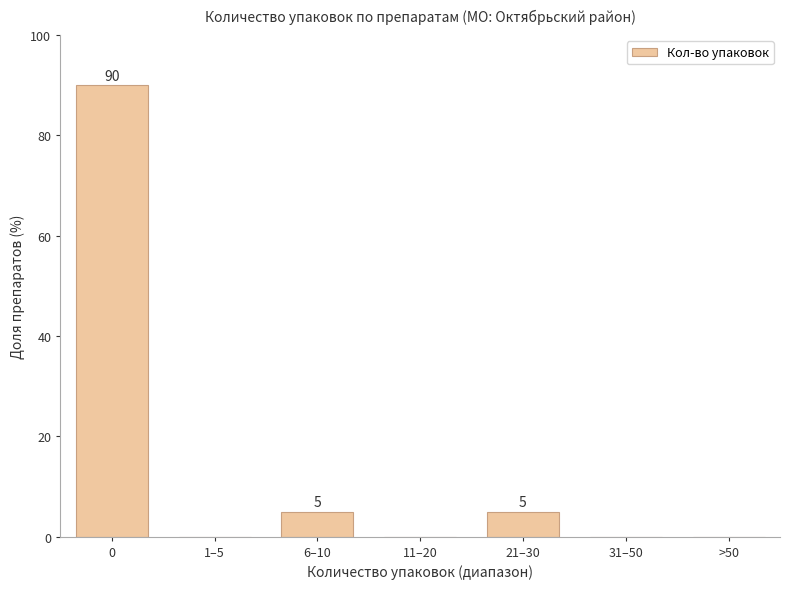

Reading left to right, list all the values displayed in this chart.

0=90	1–5=0	6–10=5	11–20=0	21–30=5	31–50=0	>50=0